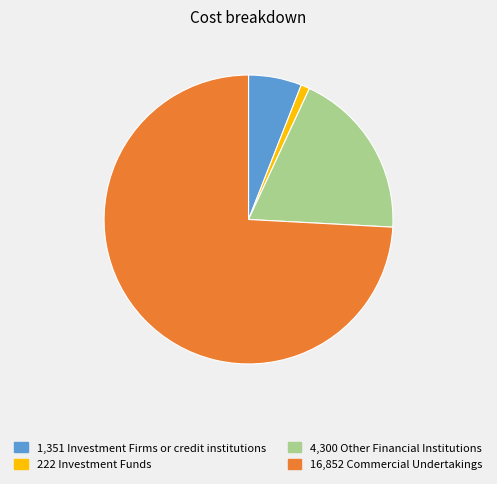

Does any single category account for the majority?

Yes